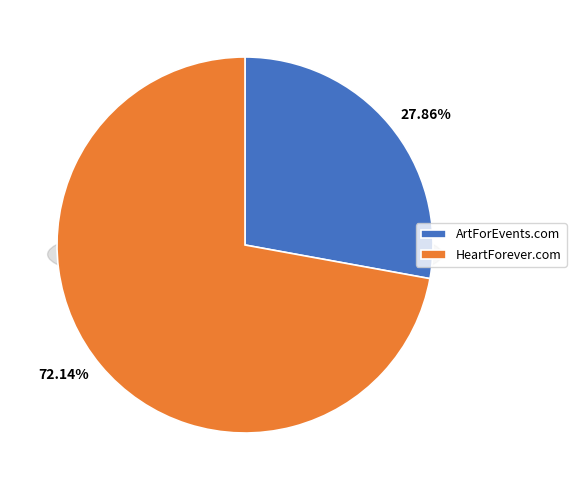

What is the largest slice in the pie chart?

HeartForever.com